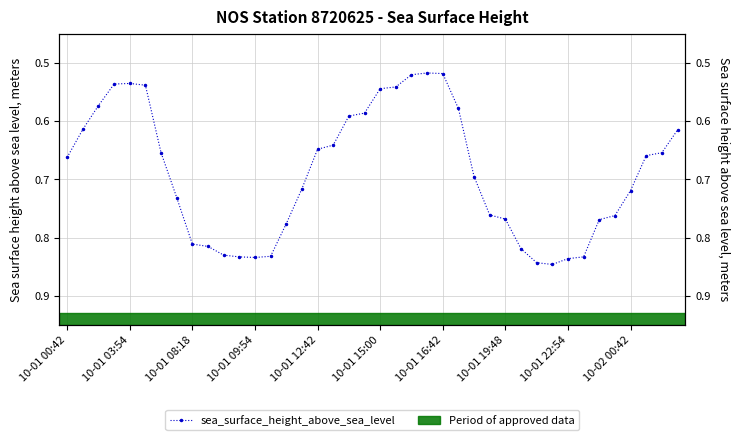

Is it true that the value at 10-01 09:54 is 0.7?

False